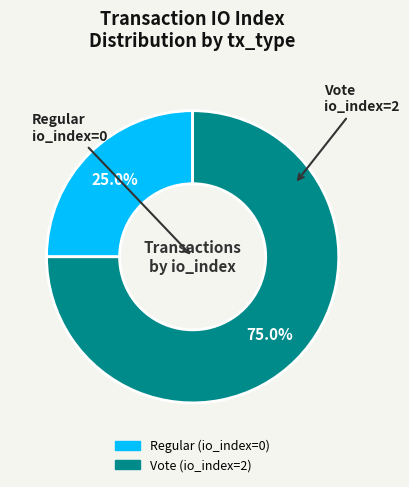

What percentage is NOT represented by Regular?

75.0%